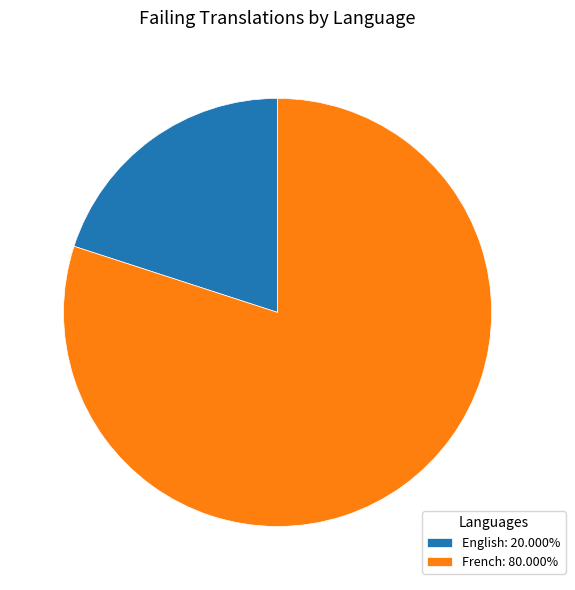

Is there a majority slice in this chart?

Yes